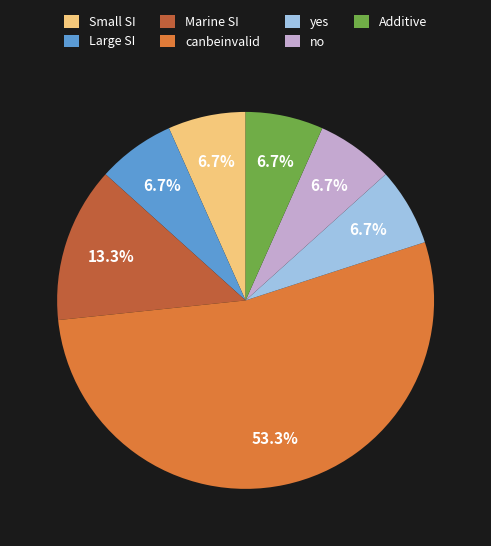

To the nearest percent, what percentage of the pie is yes?

7%